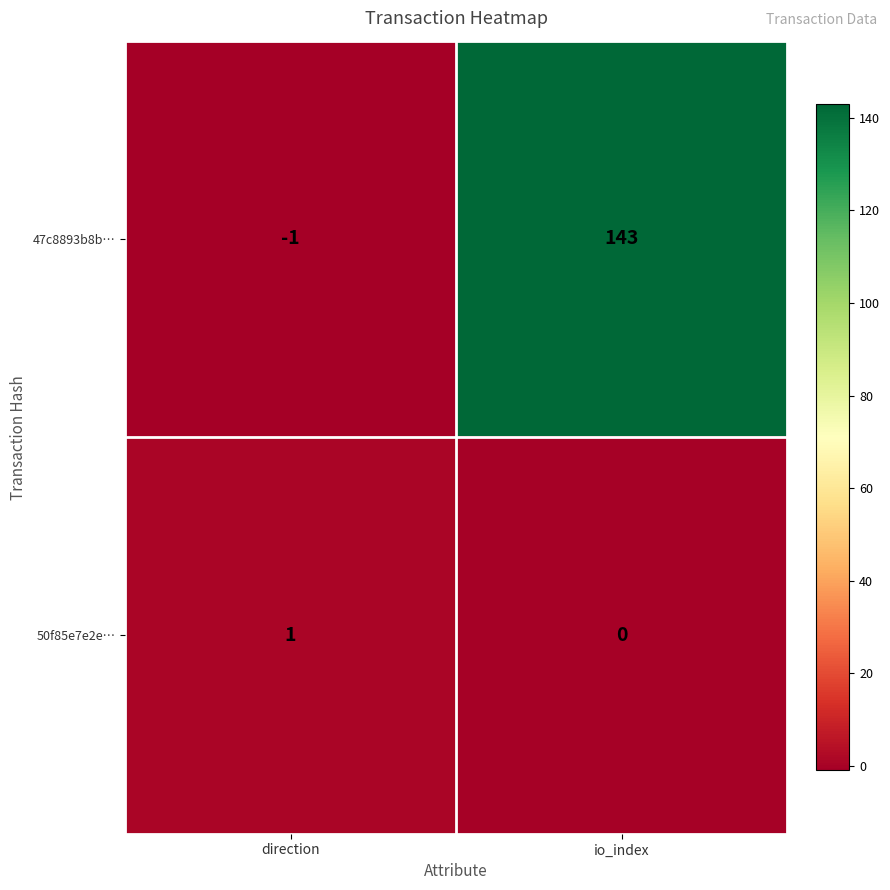

True or false: 50f85e7e2e… has a value of 1 at direction.

True